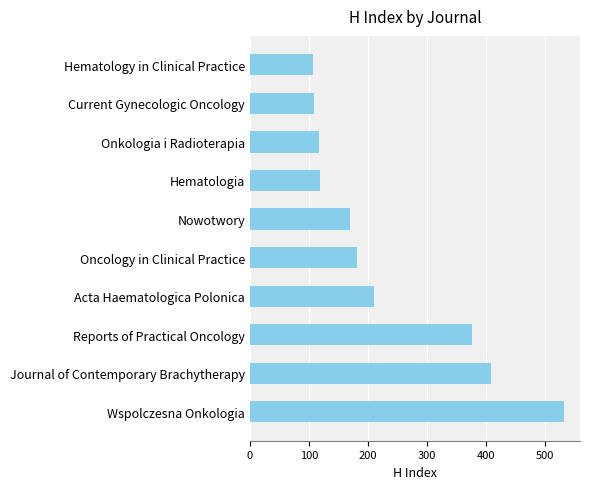

What is the ratio of the value at Onkologia i Radioterapia to the value at Acta Haematologica Polonica?

0.6